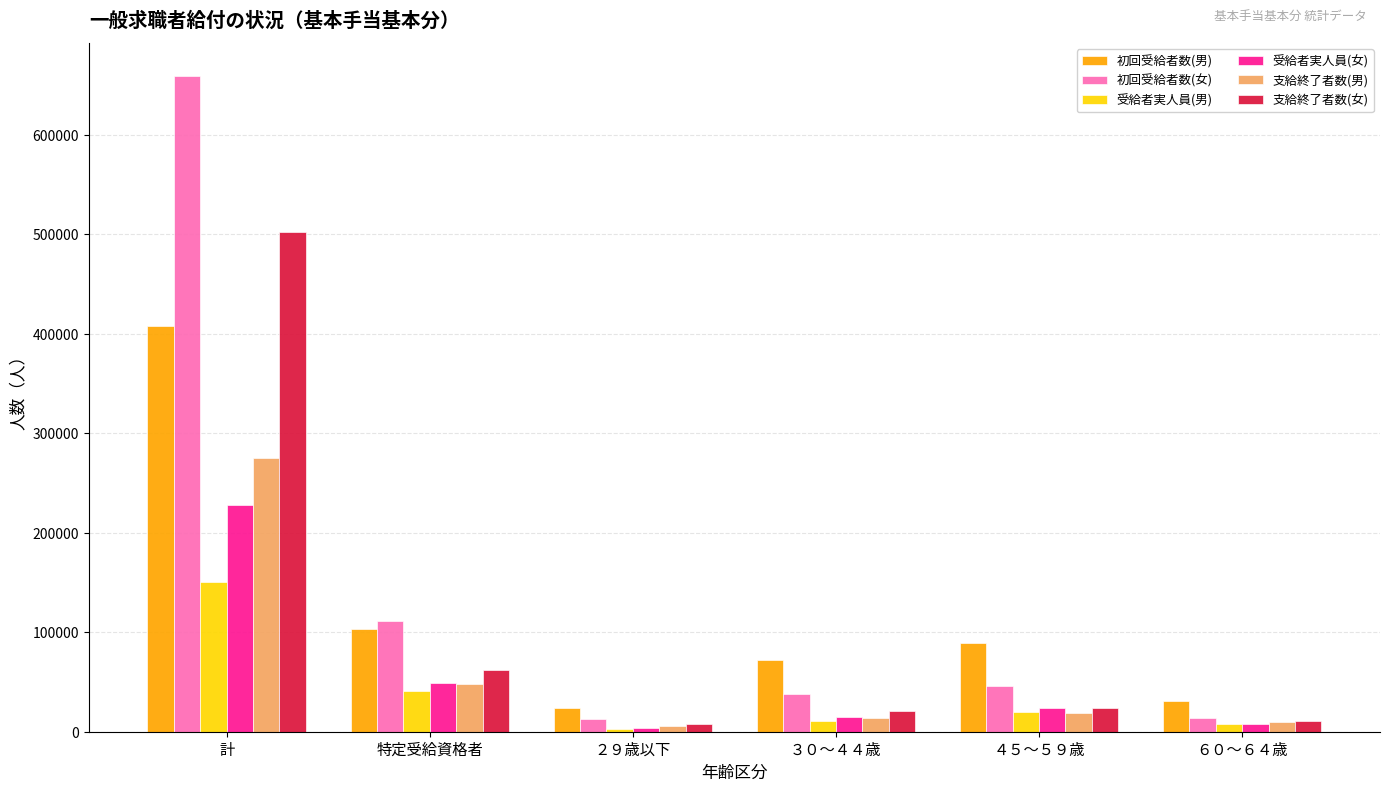

How many data points in 初回受給者数(女) are less than 46243?

3